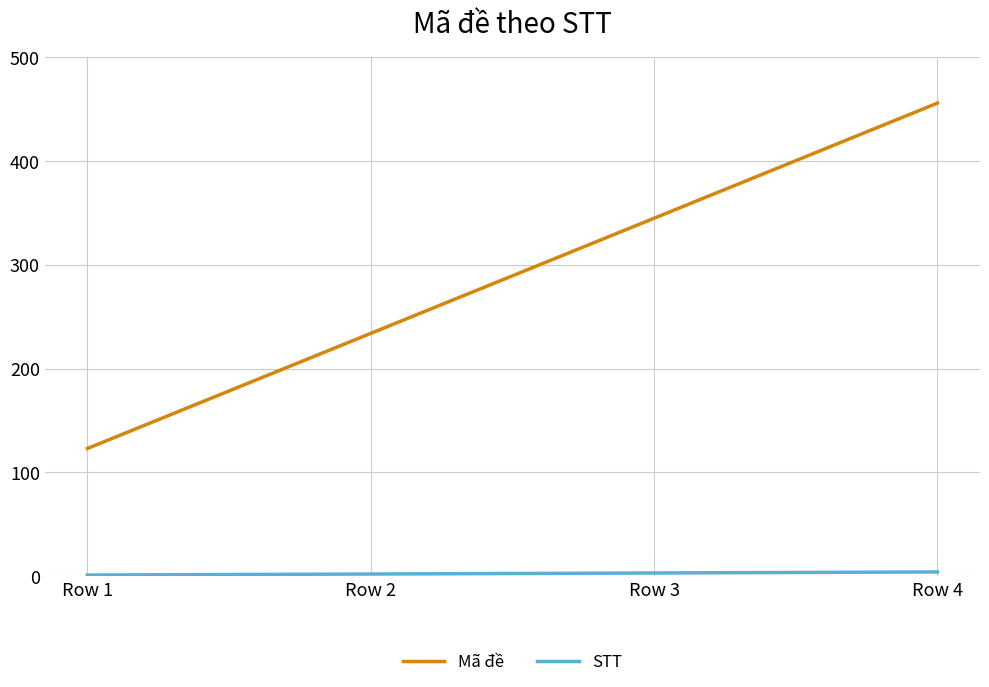

What is the average value of the Mã đề series?

290